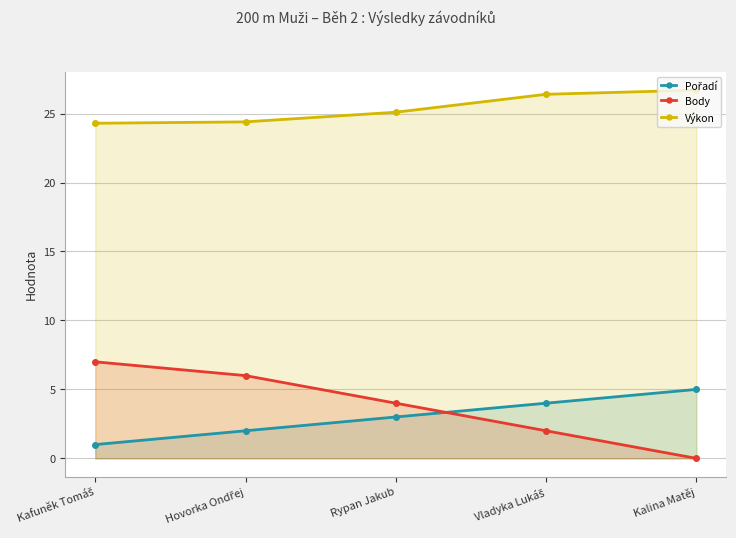

True or false: Body and Výkon cross at least once.

False